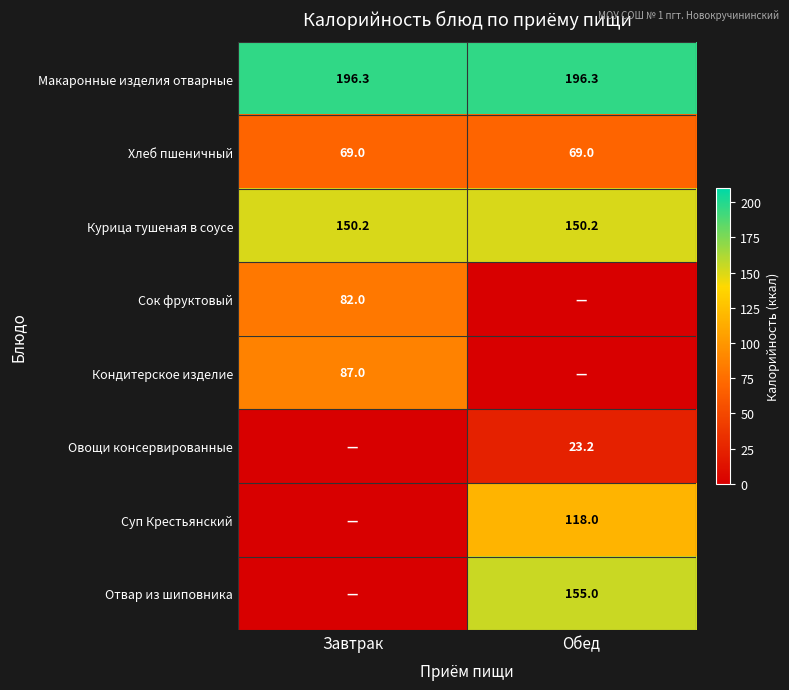

The value of Сок фруктовый at Завтрак is 110.1. True or false?

False